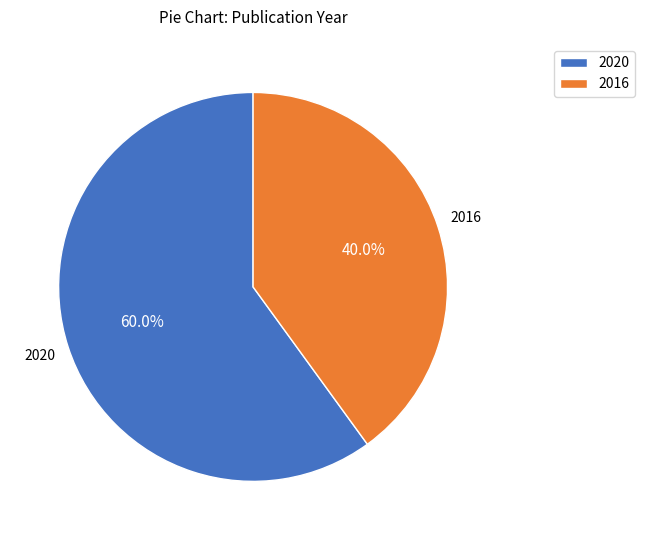

To the nearest percent, what is the average slice percentage?

50%